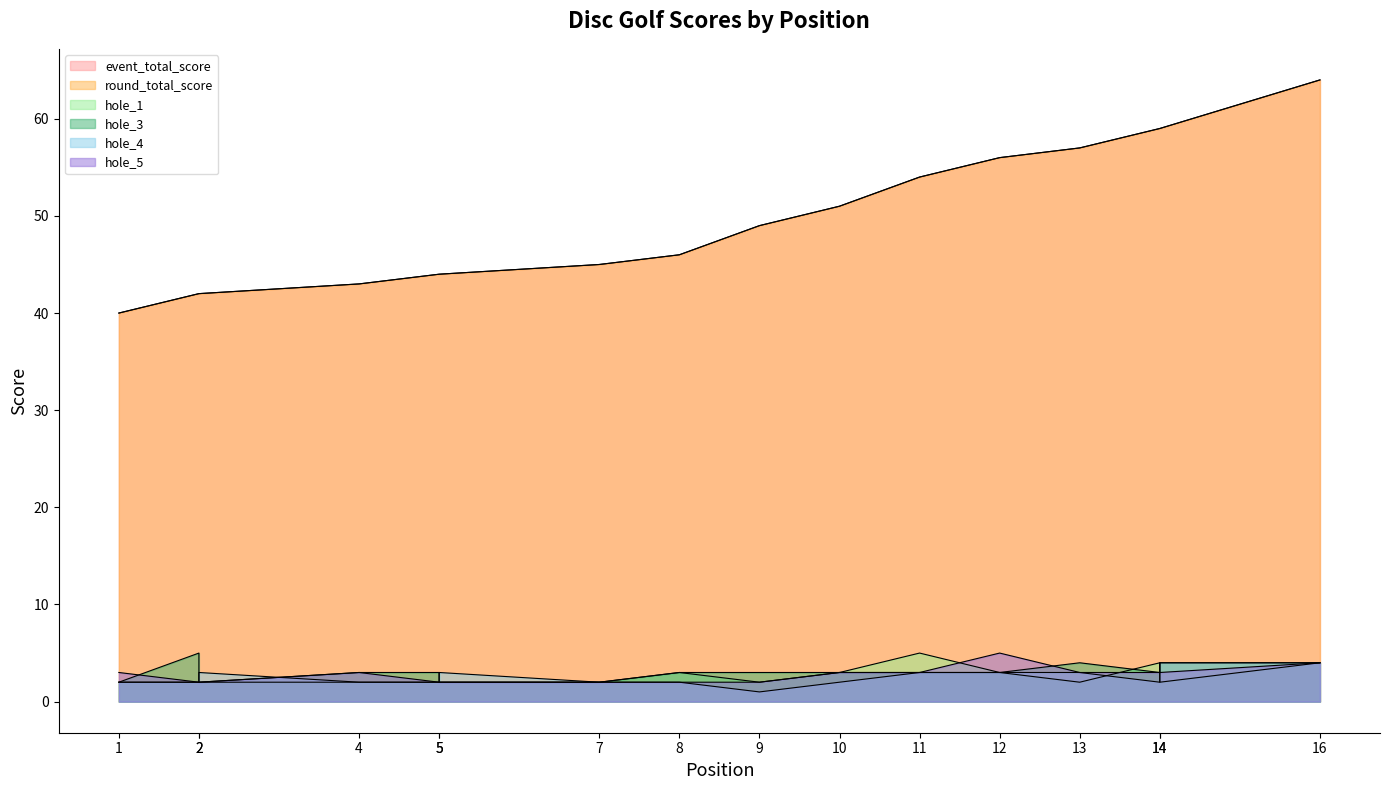

True or false: event_total_score has more than 1 interior local peaks.

False